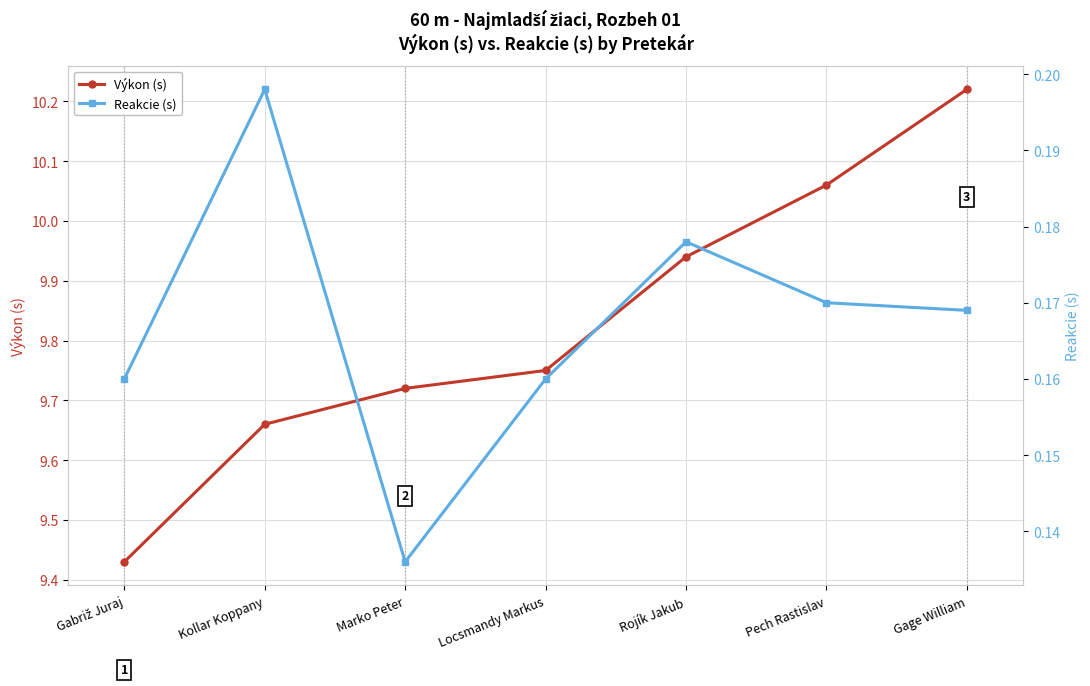

What is the value of the Reakcie (s) point at the 7th from the left?

0.2